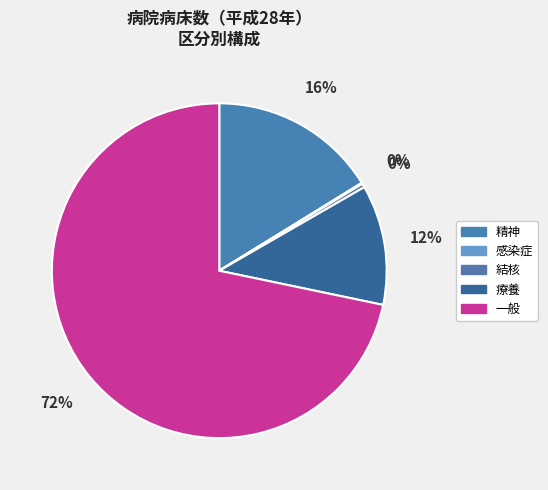

What portion of the pie excludes 精神?

83.8%